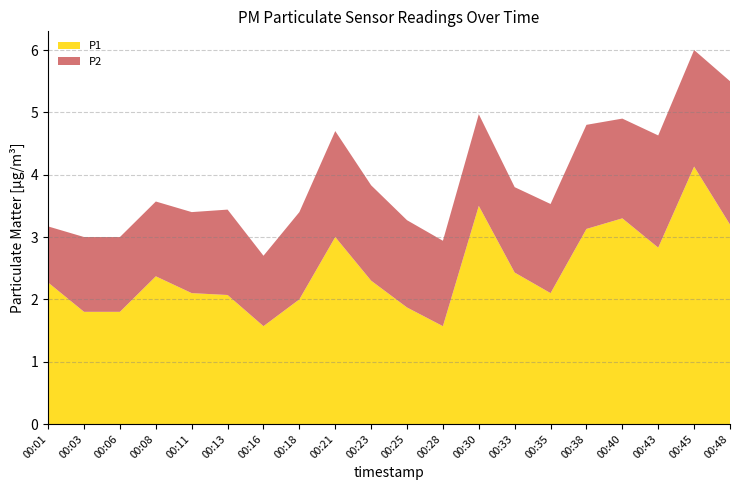

Reading left to right, transcribe all the data shown in this chart.

P1: 2.3	1.8	1.8	2.4	2.1	2.1	1.6	2.0	3.0	2.3	1.9	1.6	3.5	2.4	2.1	3.1	3.3	2.8	4.1	3.2
P2: 0.9	1.2	1.2	1.2	1.3	1.4	1.1	1.4	1.7	1.5	1.4	1.4	1.5	1.4	1.4	1.7	1.6	1.8	1.9	2.3